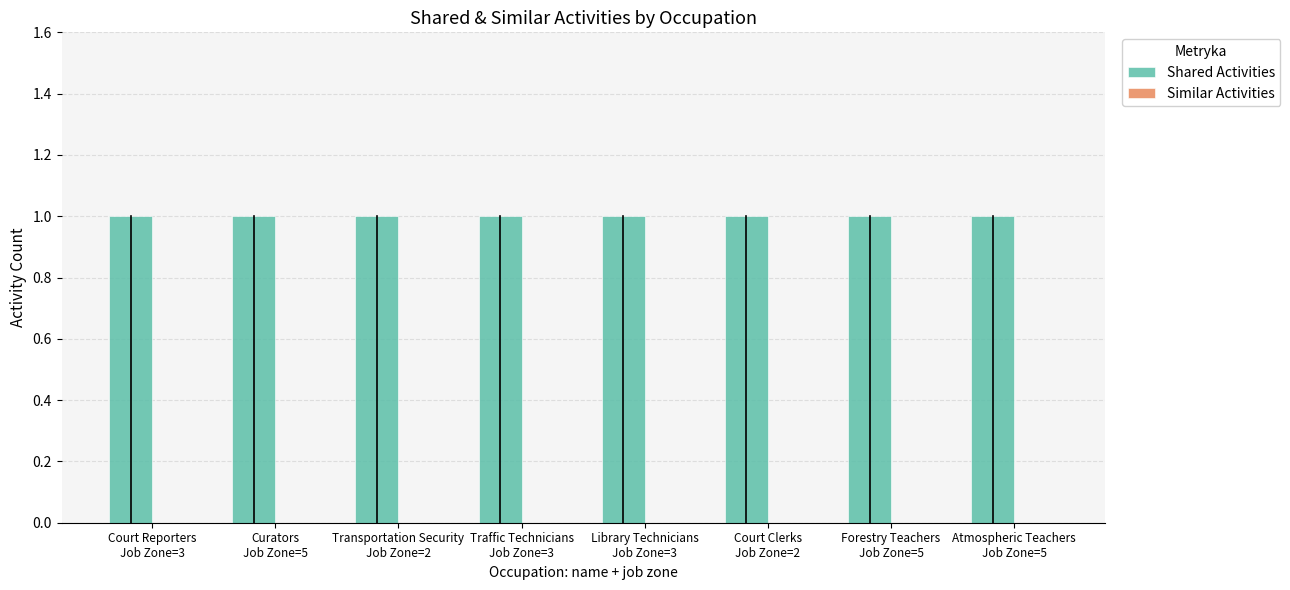

At which label does Similar Activities reach its minimum?

Court Reporters
Job Zone=3